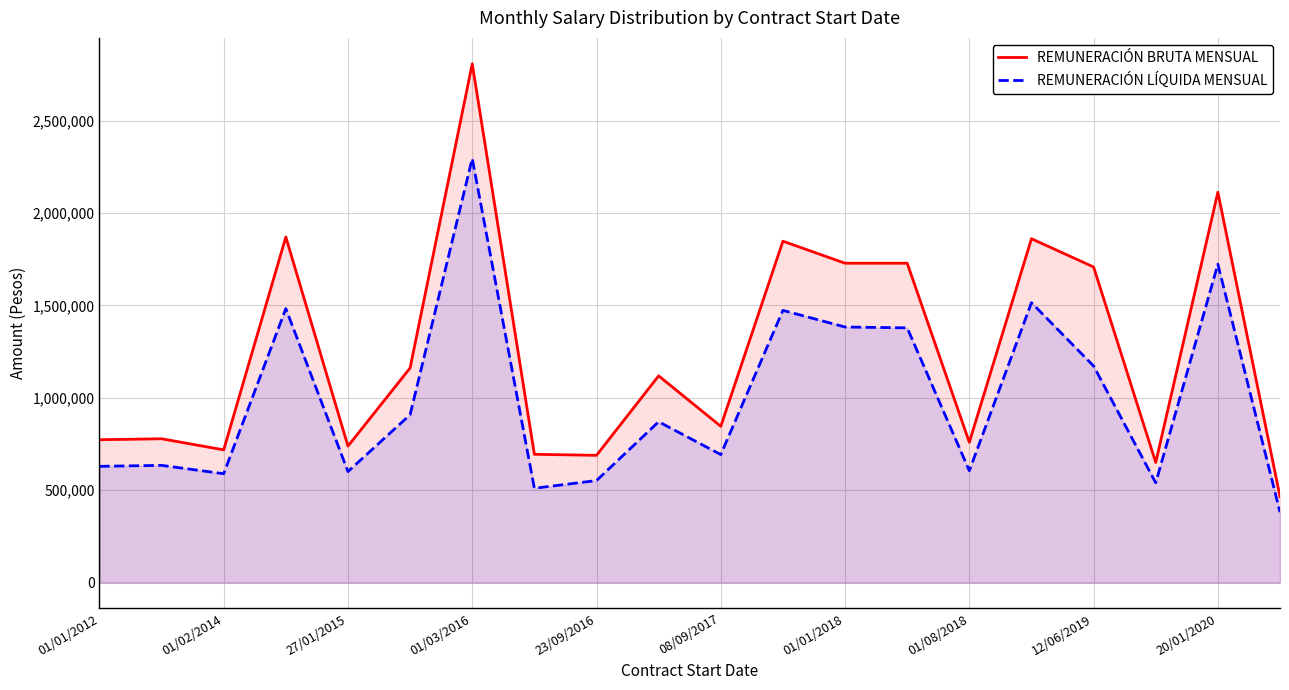

Which series has the largest range (max minus min)?

REMUNERACIÓN BRUTA MENSUAL